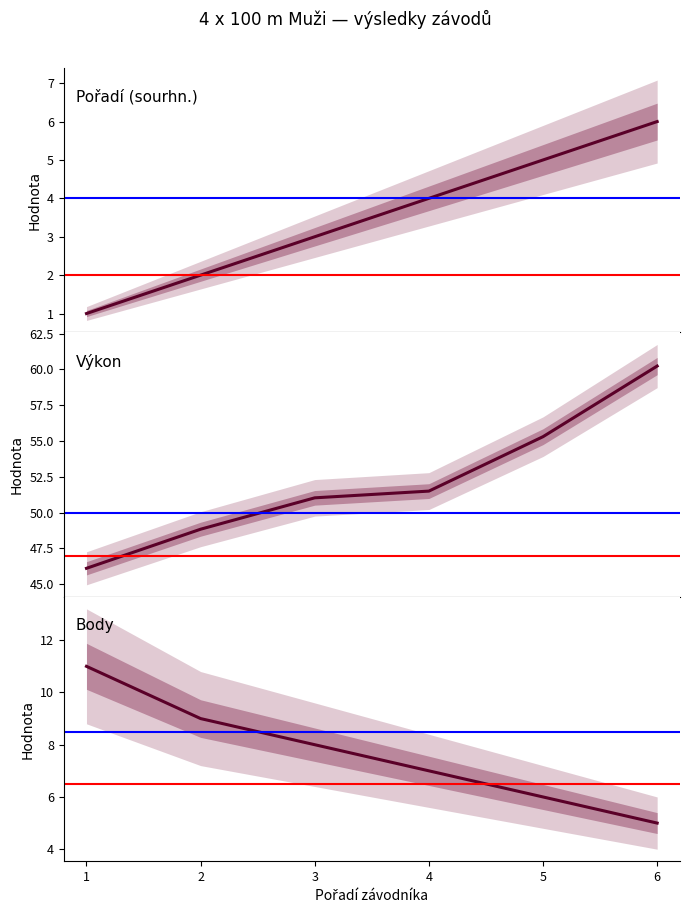

Is this an area chart (filled region under the line)?

No